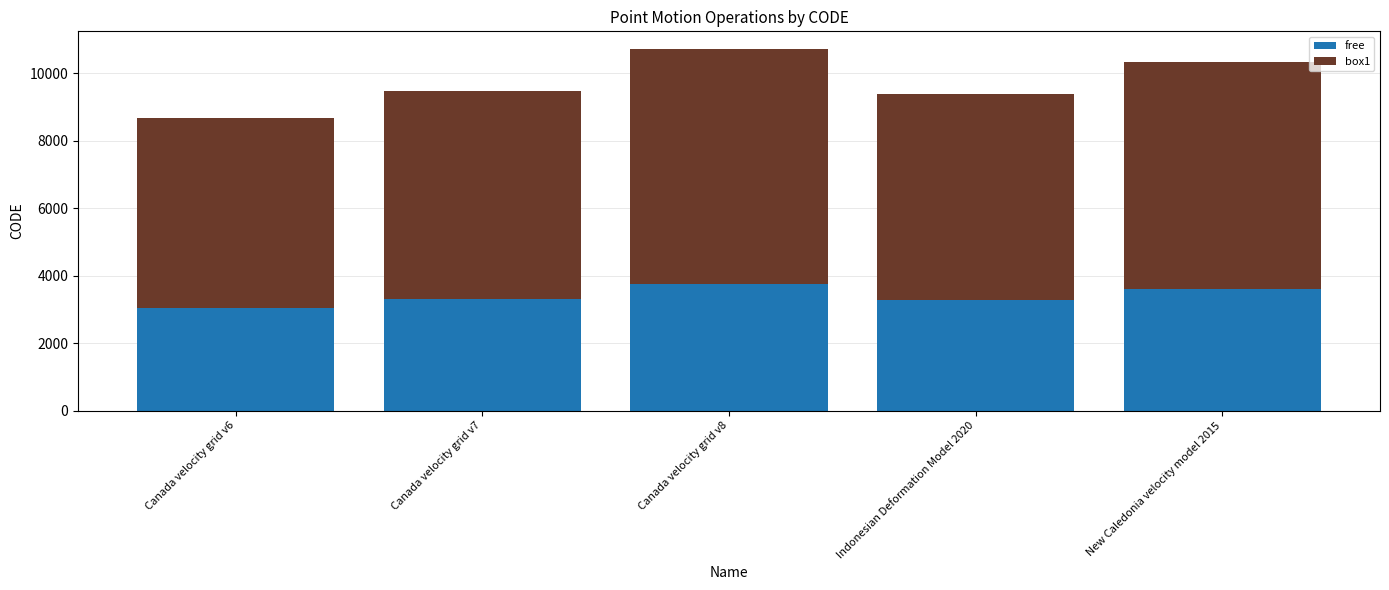

Does the chart contain stacked bars?

Yes